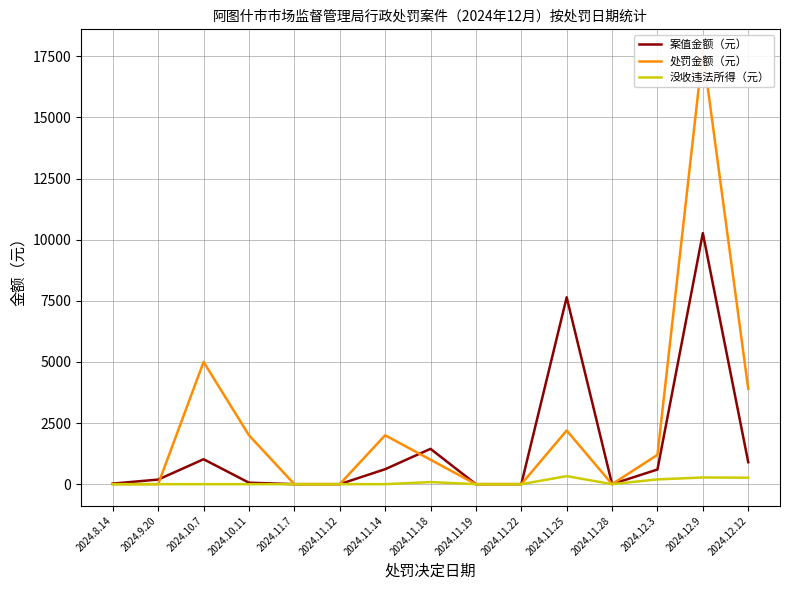

How many data points does each series have?

15